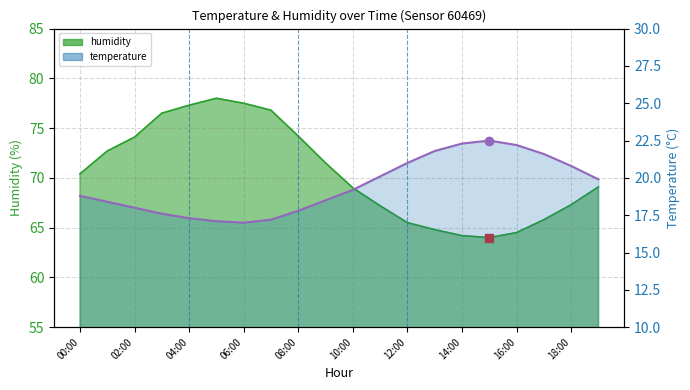

What position from the right is 13?

7